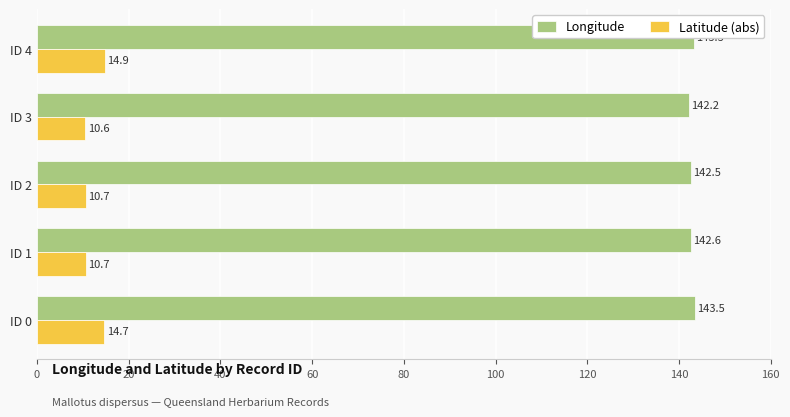

What is the difference between the maximum and second lowest values in the Longitude series?

1.0